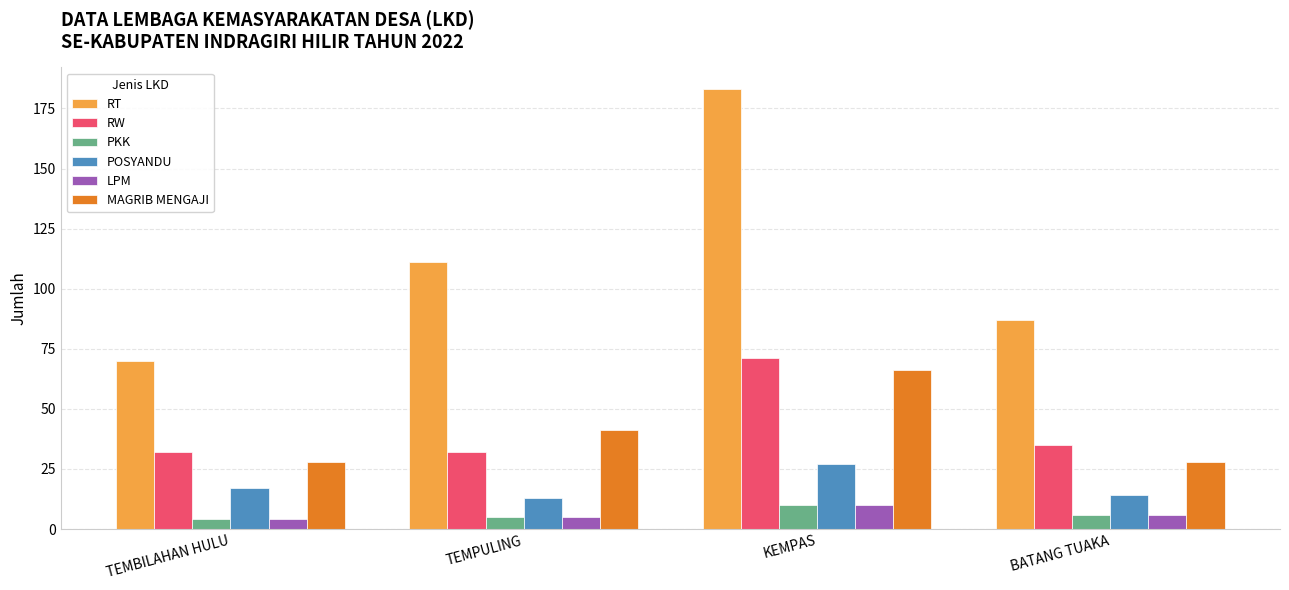

The RT series shows 70 at TEMBILAHAN HULU. True or false?

True